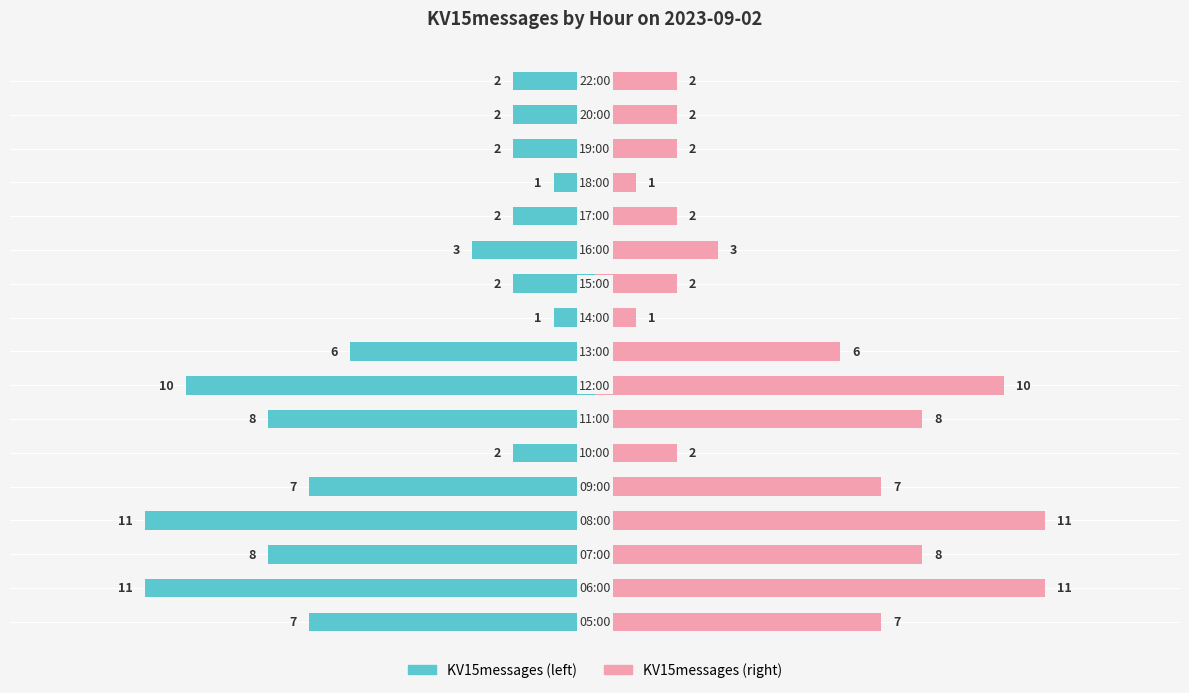

Reading right to left, transcribe all the data shown in this chart.

KV15messages (left): 16=-2	15=-2	14=-2	13=-1	12=-2	11=-3	10=-2	9=-1	8=-6	7=-10	6=-8	5=-2	4=-7	3=-11	2=-8	1=-11	0=-7
KV15messages (right): 16=2	15=2	14=2	13=1	12=2	11=3	10=2	9=1	8=6	7=10	6=8	5=2	4=7	3=11	2=8	1=11	0=7